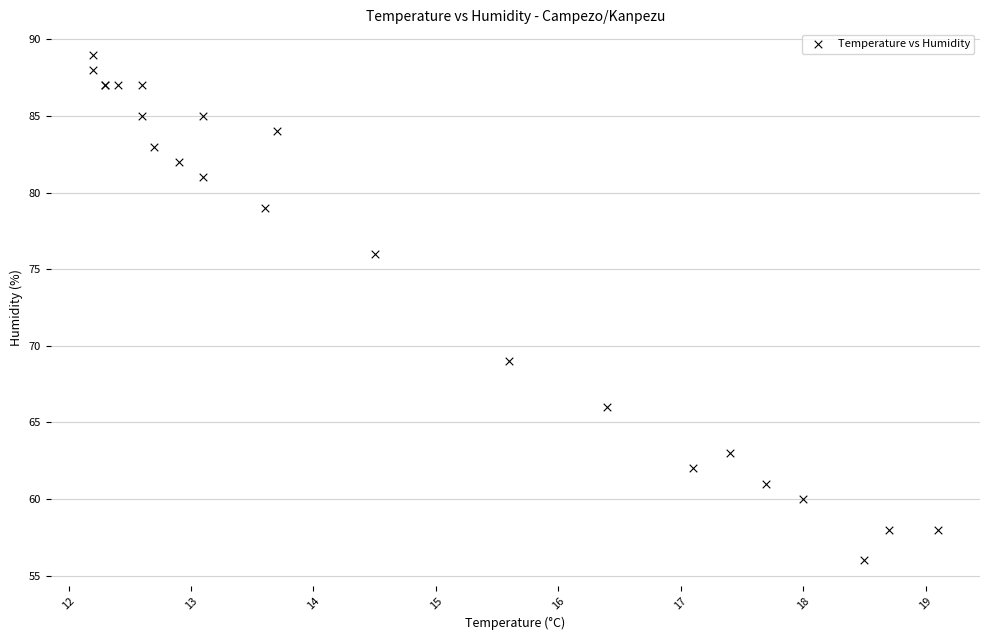

What Y value in the scatter plot is closest to 72?

69